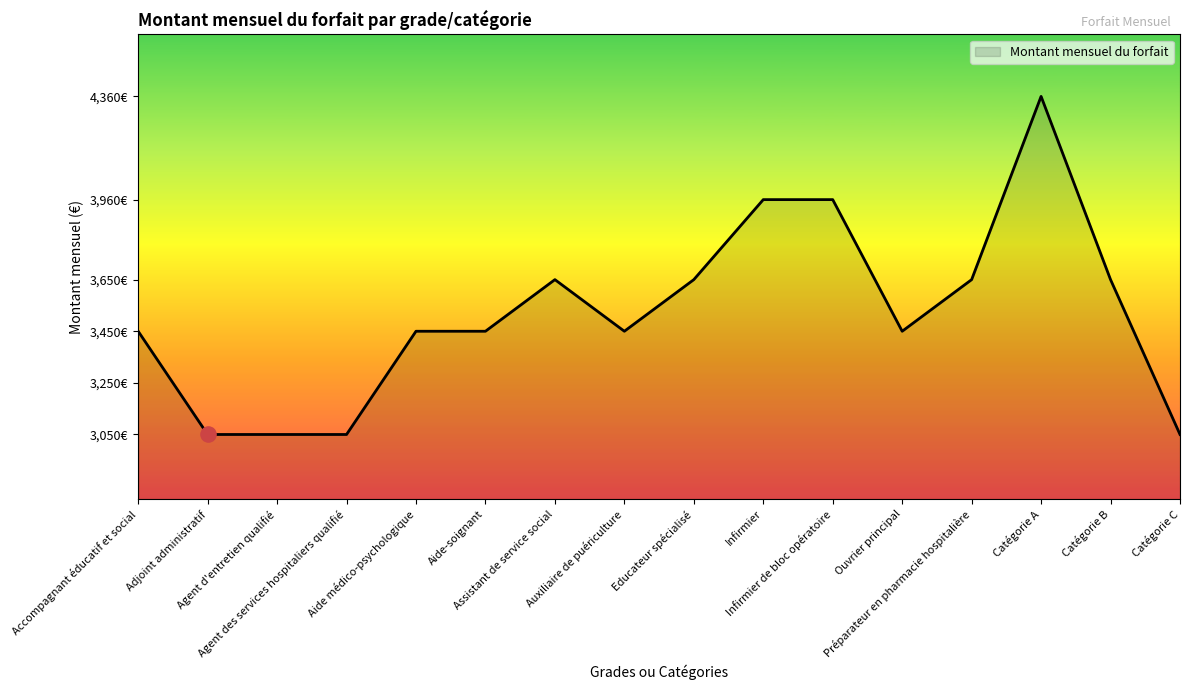

Between Accompagnant éducatif et social and Catégorie A, which is larger?

Catégorie A